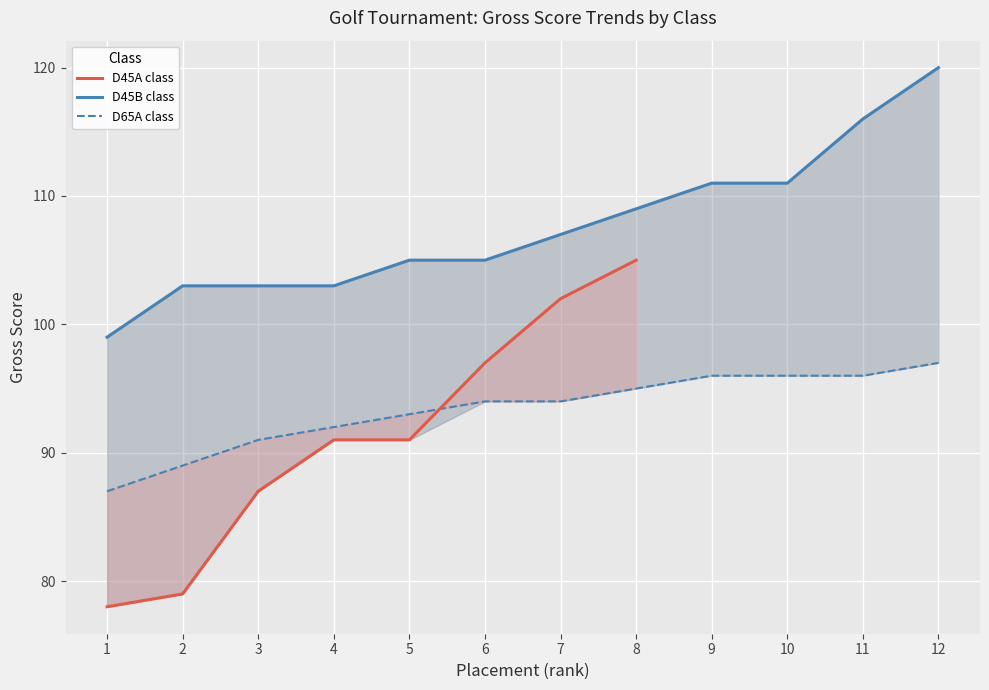

Which series changed the most between 7 and 11?

D45B class